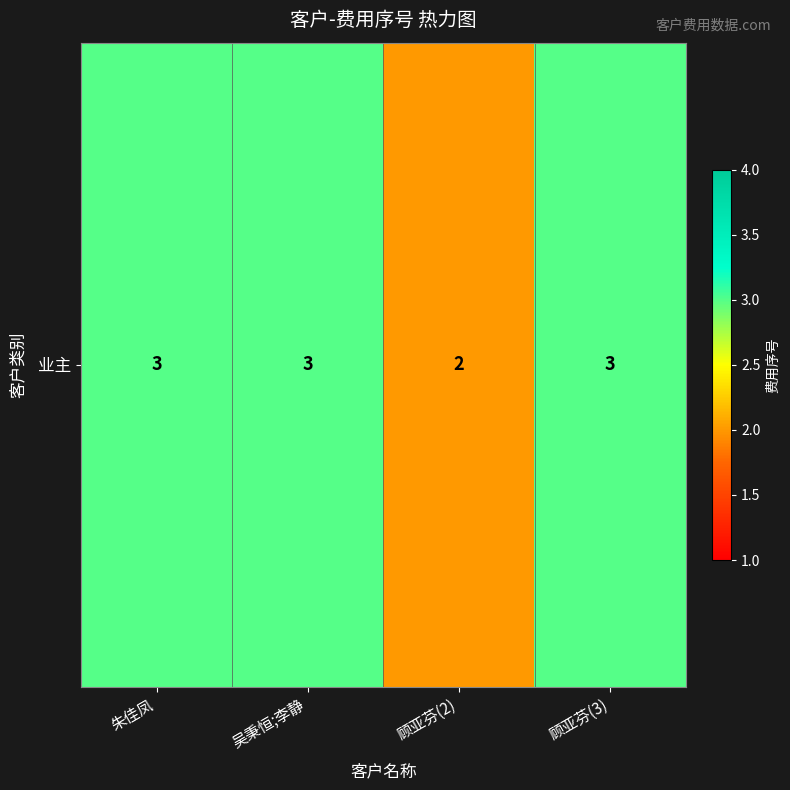

Which has a higher value, 顾亚芬(2) or 顾亚芬(3)?

顾亚芬(3)